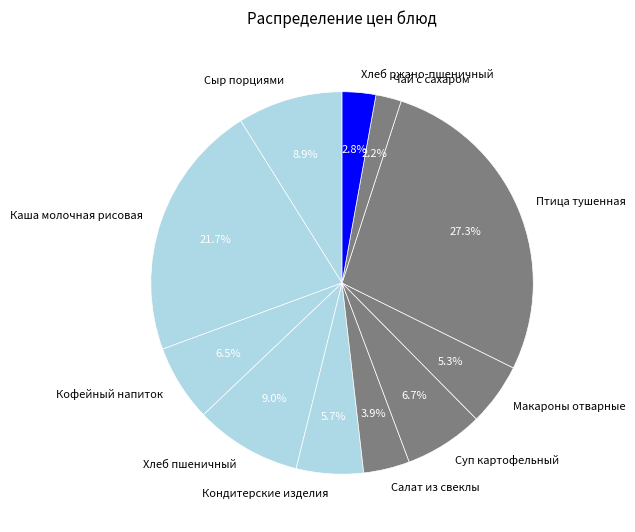

What percentage is the Хлеб пшеничный slice, to the nearest percent?

9%